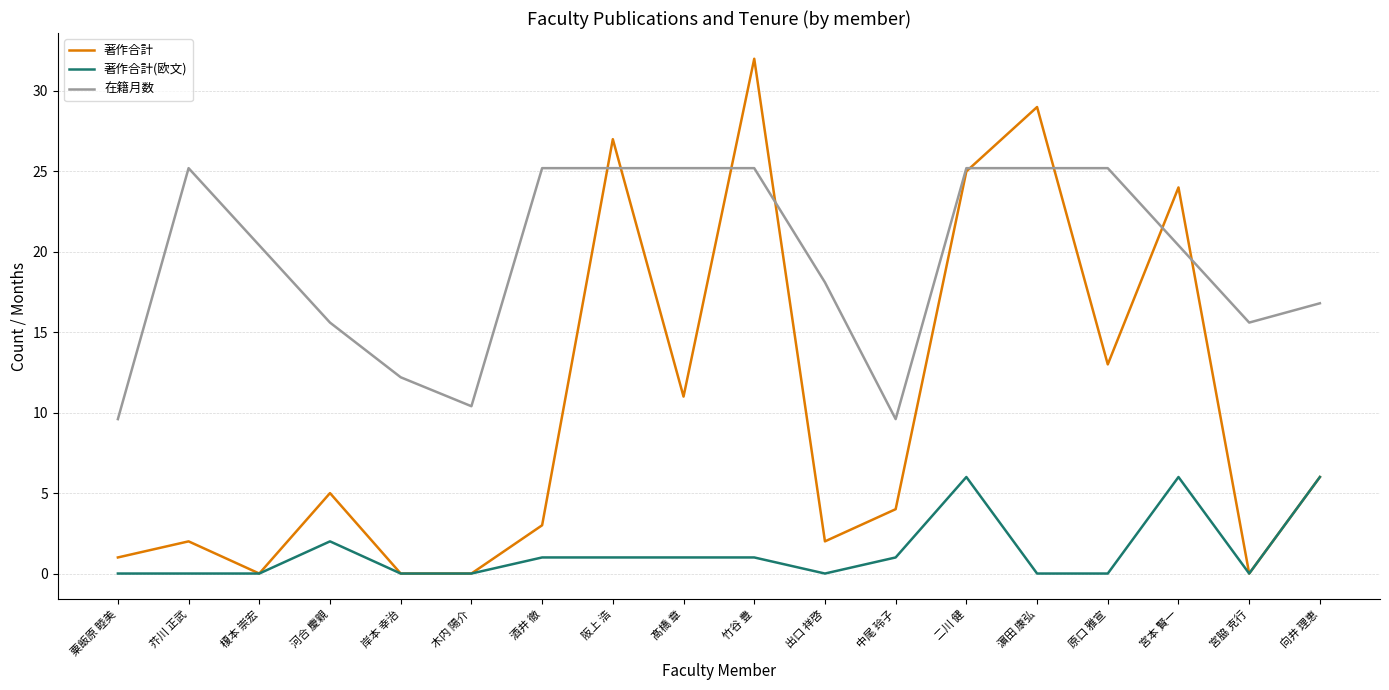

Reading right to left, transcribe all the data shown in this chart.

著作合計: 向井 理恵=6.0	宮脇 克行=0.0	宮本 賢一=24.0	原口 雅宣=13.0	濵田 康弘=29.0	二川 健=25.0	中尾 玲子=4.0	出口 祥啓=2.0	竹谷 豊=32.0	髙橋 章=11.0	阪上 浩=27.0	酒井 徹=3.0	木内 陽介=0.0	岸本 幸治=0.0	河合 慶親=5.0	榎本 崇宏=0.0	芥川 正武=2.0	粟飯原 睦美=1.0
著作合計(欧文): 向井 理恵=6.0	宮脇 克行=0.0	宮本 賢一=6.0	原口 雅宣=0.0	濵田 康弘=0.0	二川 健=6.0	中尾 玲子=1.0	出口 祥啓=0.0	竹谷 豊=1.0	髙橋 章=1.0	阪上 浩=1.0	酒井 徹=1.0	木内 陽介=0.0	岸本 幸治=0.0	河合 慶親=2.0	榎本 崇宏=0.0	芥川 正武=0.0	粟飯原 睦美=0.0
在籍月数: 向井 理恵=16.8	宮脇 克行=15.6	宮本 賢一=20.4	原口 雅宣=25.2	濵田 康弘=25.2	二川 健=25.2	中尾 玲子=9.6	出口 祥啓=18.1	竹谷 豊=25.2	髙橋 章=25.2	阪上 浩=25.2	酒井 徹=25.2	木内 陽介=10.4	岸本 幸治=12.2	河合 慶親=15.6	榎本 崇宏=20.4	芥川 正武=25.2	粟飯原 睦美=9.6